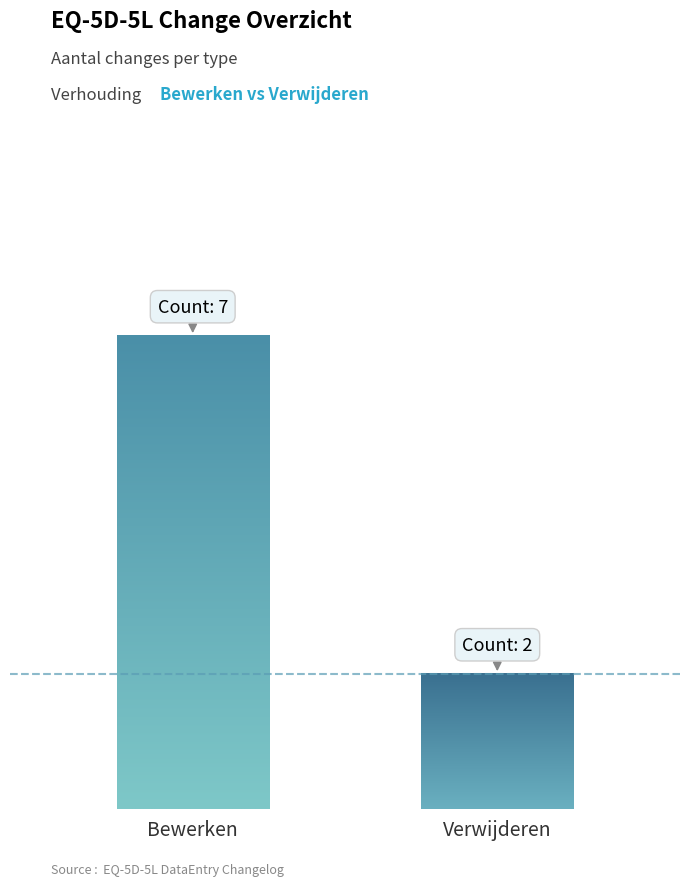

Are the bars horizontal?

No